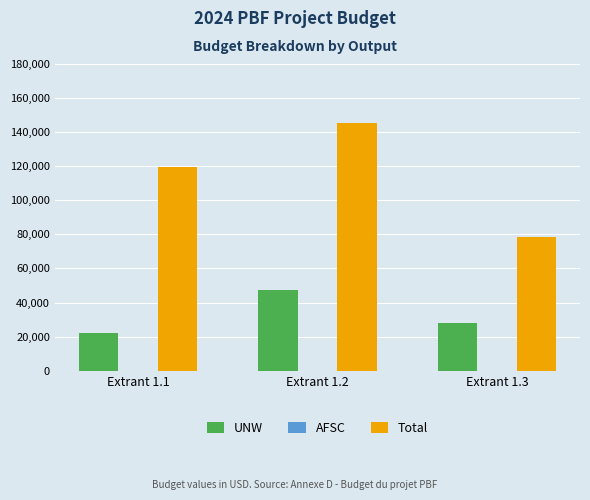

How many values in the UNW series are below 28000?

1